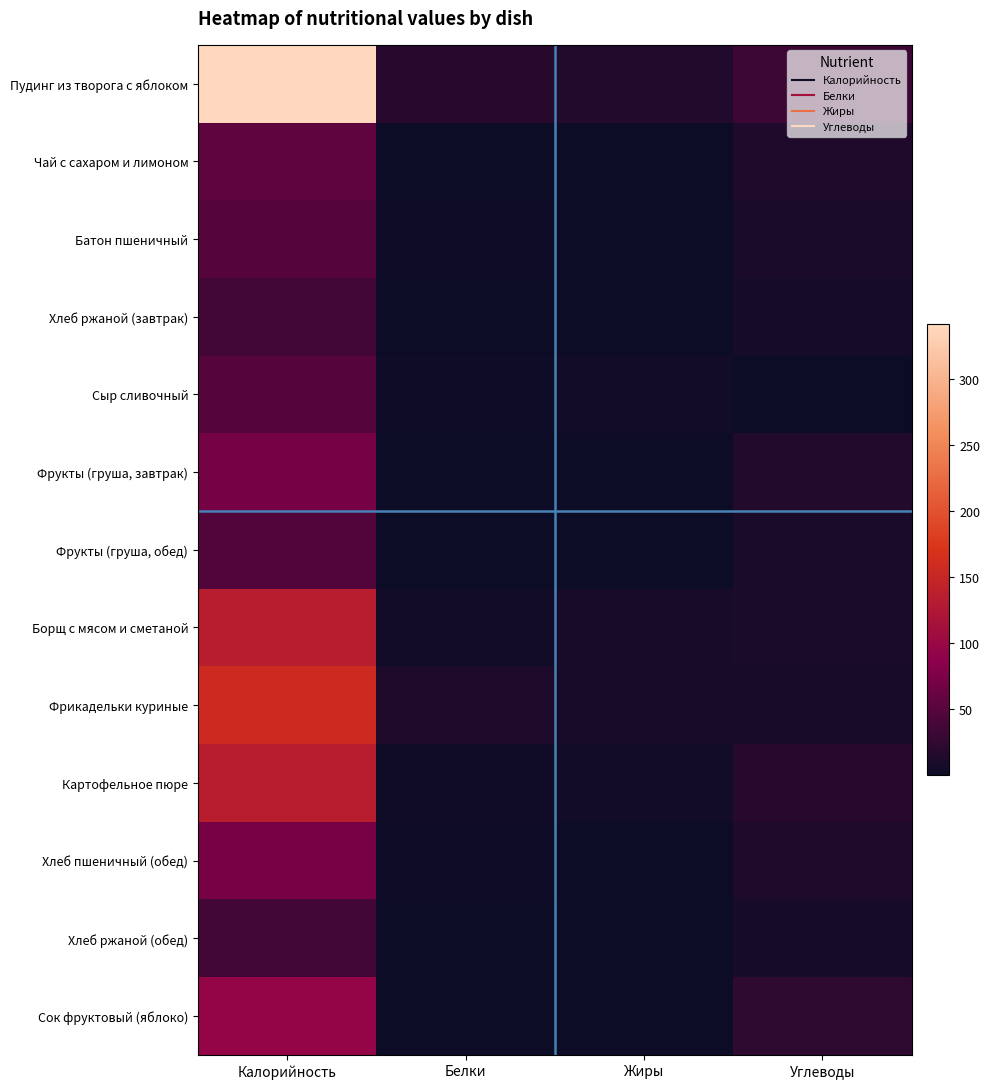

Reading left to right, what are all the values shown in this chart?

Пудинг из творога с яблоком: Калорийность=340.9	Белки=19.2	Жиры=14.7	Углеводы=32.9
Чай с сахаром и лимоном: Калорийность=56.9	Белки=0.2	Жиры=0.1	Углеводы=13.9
Батон пшеничный: Калорийность=50.4	Белки=1.4	Жиры=0.1	Углеводы=9.8
Хлеб ржаной (завтрак): Калорийность=36.3	Белки=1.1	Жиры=0.2	Углеводы=7.4
Сыр сливочный: Калорийность=50.0	Белки=1.7	Жиры=4.4	Углеводы=0.8
Фрукты (груша, завтрак): Калорийность=70.5	Белки=0.6	Жиры=0.5	Углеводы=15.4
Фрукты (груша, обед): Калорийность=47.0	Белки=0.4	Жиры=0.3	Углеводы=10.3
Борщ с мясом и сметаной: Калорийность=134.5	Белки=4.7	Жиры=8.2	Углеводы=10.3
Фрикадельки куриные: Калорийность=156.2	Белки=13.0	Жиры=8.8	Углеводы=8.2
Картофельное пюре: Калорийность=135.0	Белки=3.0	Жиры=4.8	Углеводы=20.0
Хлеб пшеничный (обед): Калорийность=72.0	Белки=2.1	Жиры=0.2	Углеводы=13.3
Хлеб ржаной (обед): Калорийность=36.3	Белки=1.1	Жиры=0.2	Углеводы=7.4
Сок фруктовый (яблоко): Калорийность=94.4	Белки=0.8	Жиры=0.2	Углеводы=23.2